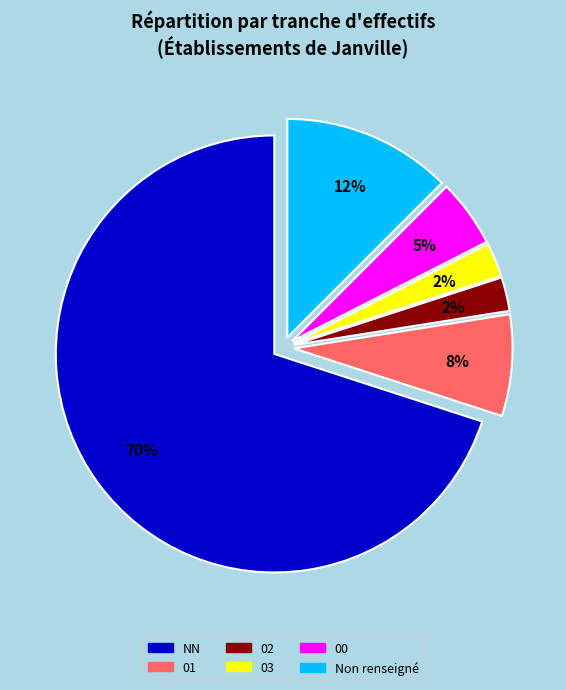

To the nearest percent, what is the average slice percentage?

17%